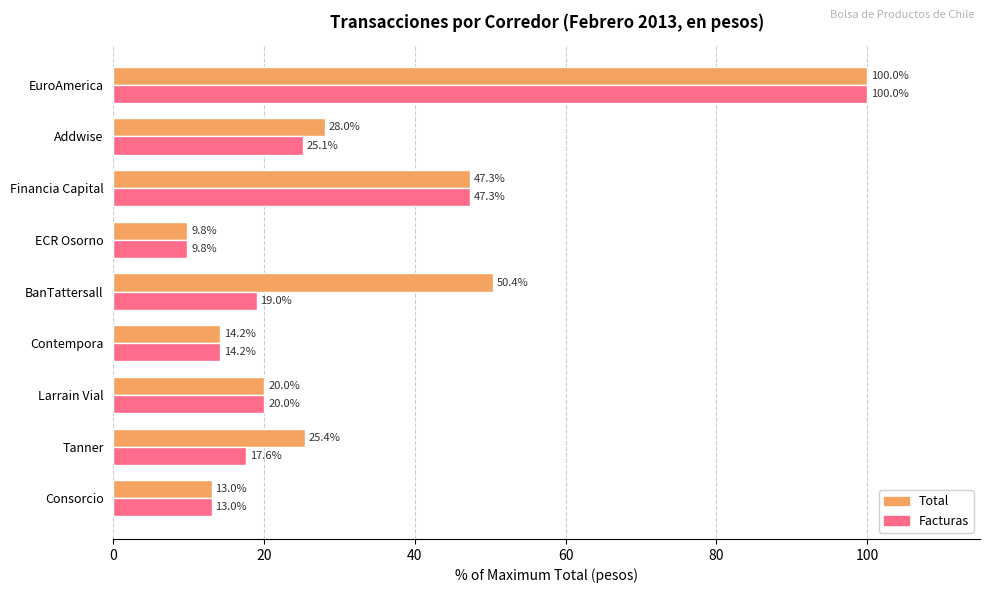

Is it true that Total equals 50.4 at BanTattersall?

True